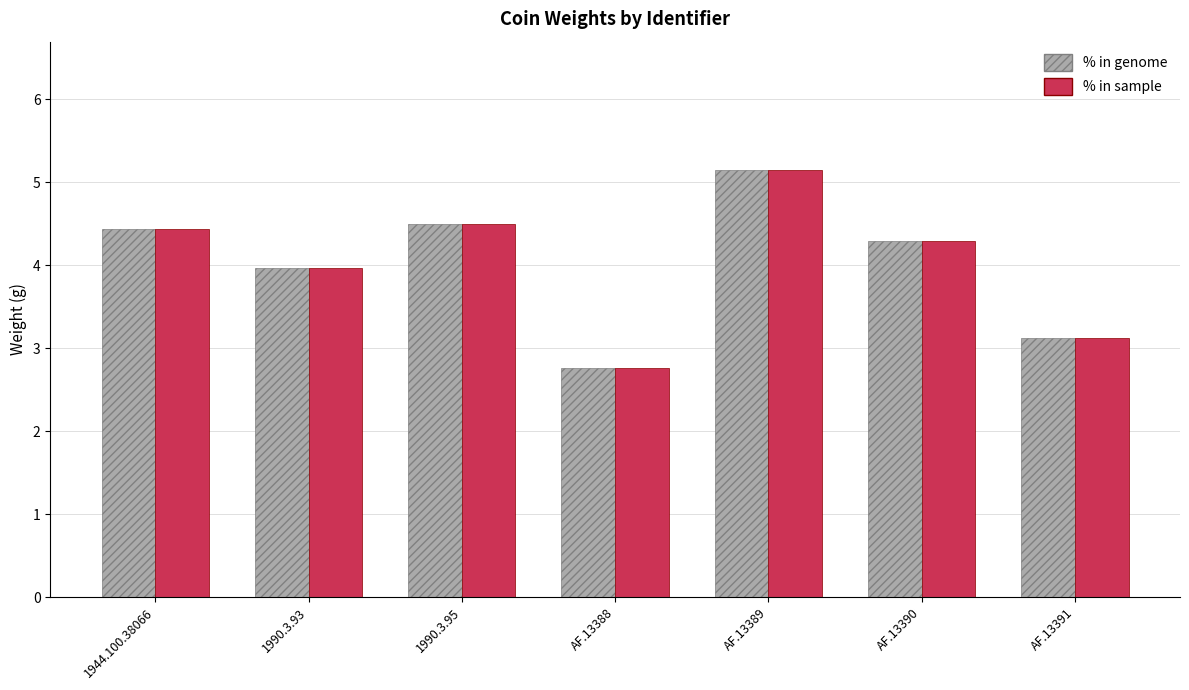

What is the minimum value shown in the chart?

2.8